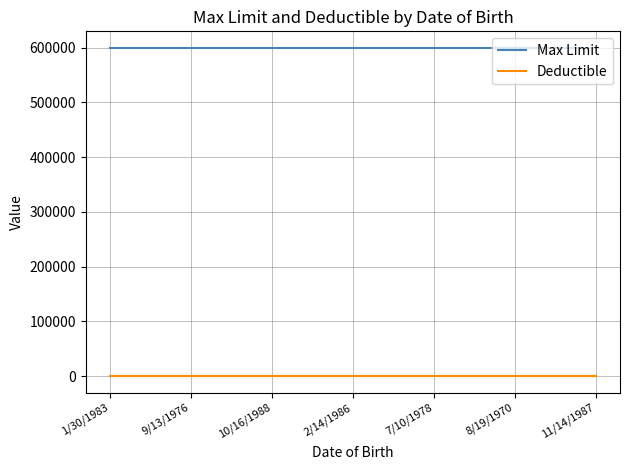

The value of Deductible at 2/14/1986 is 0. True or false?

True